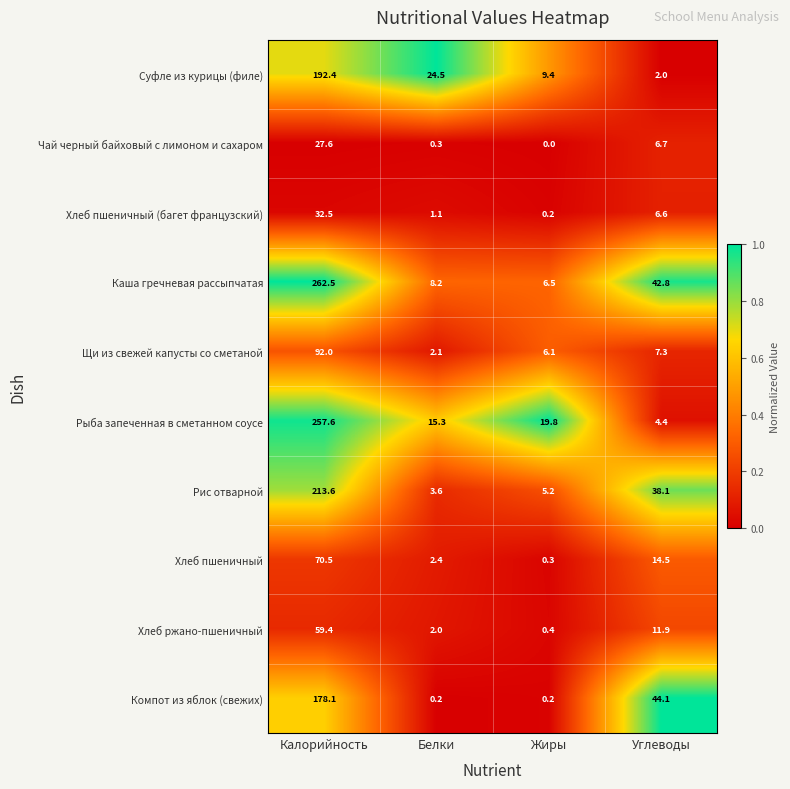

The value of Суфле из курицы (филе) at Белки is 24.5. True or false?

True